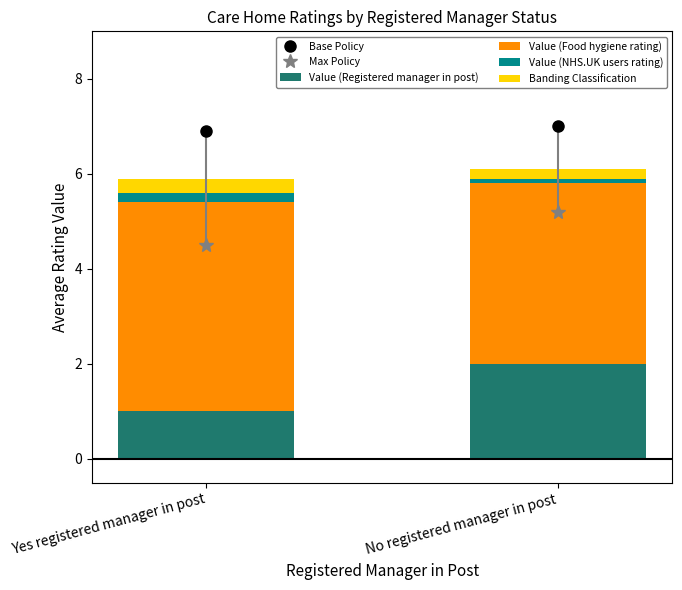

Count the number of categories in the chart.

2